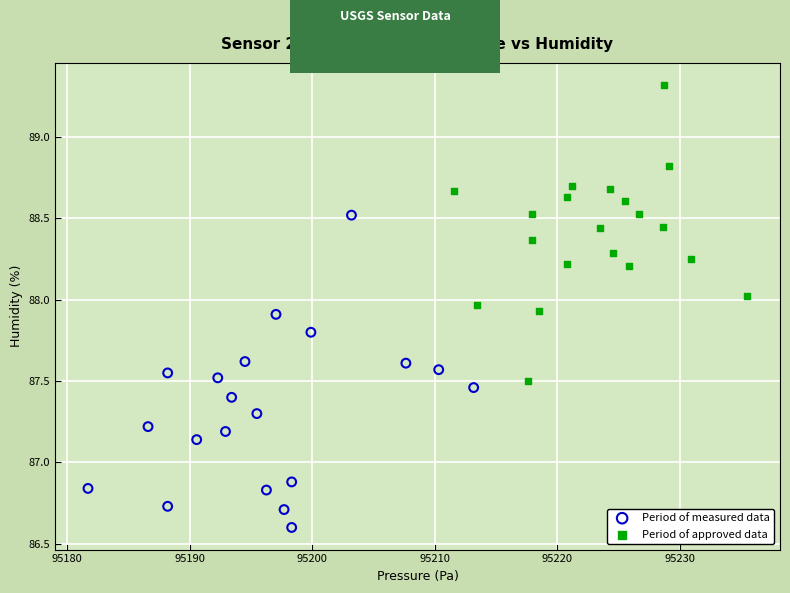

Which series has the largest Y range (max minus min)?

Period of measured data